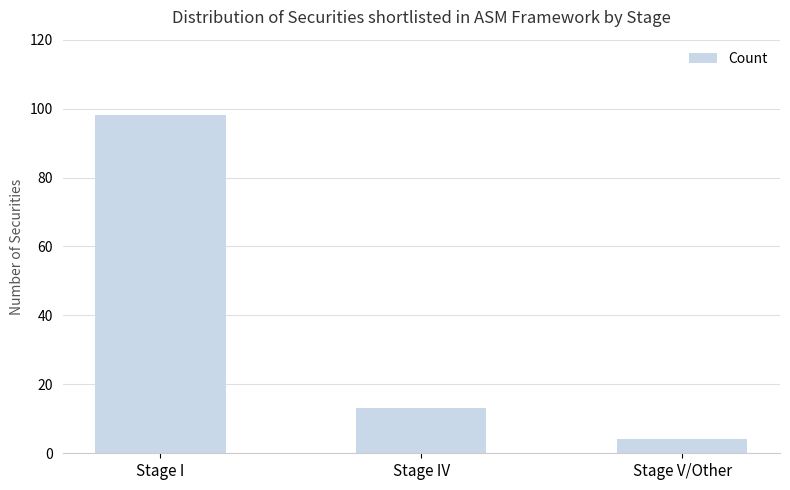

At which label is the value closest to 51?

Stage IV